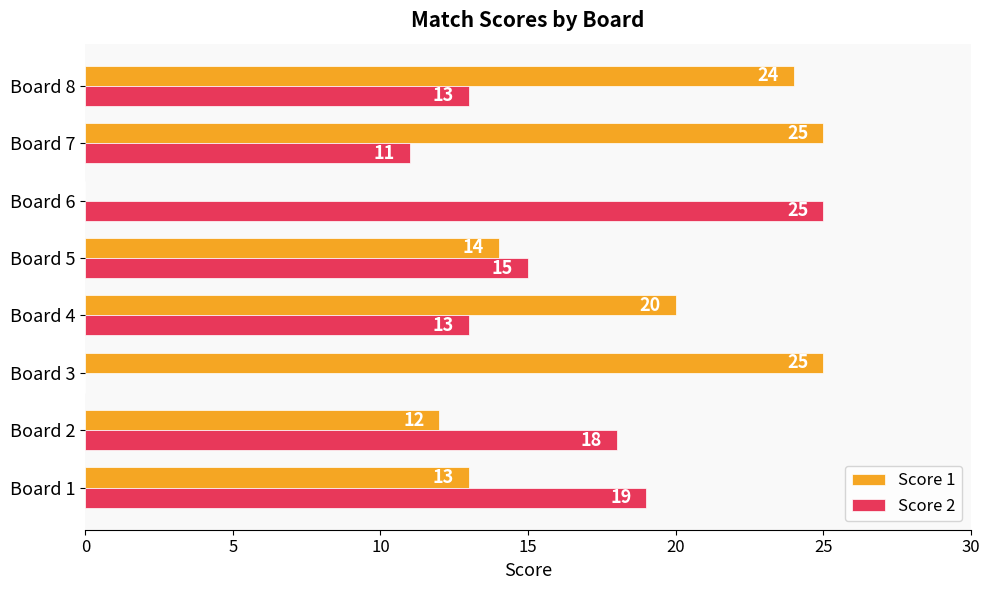

Is it true that Score 2 equals 28 at Board 2?

False